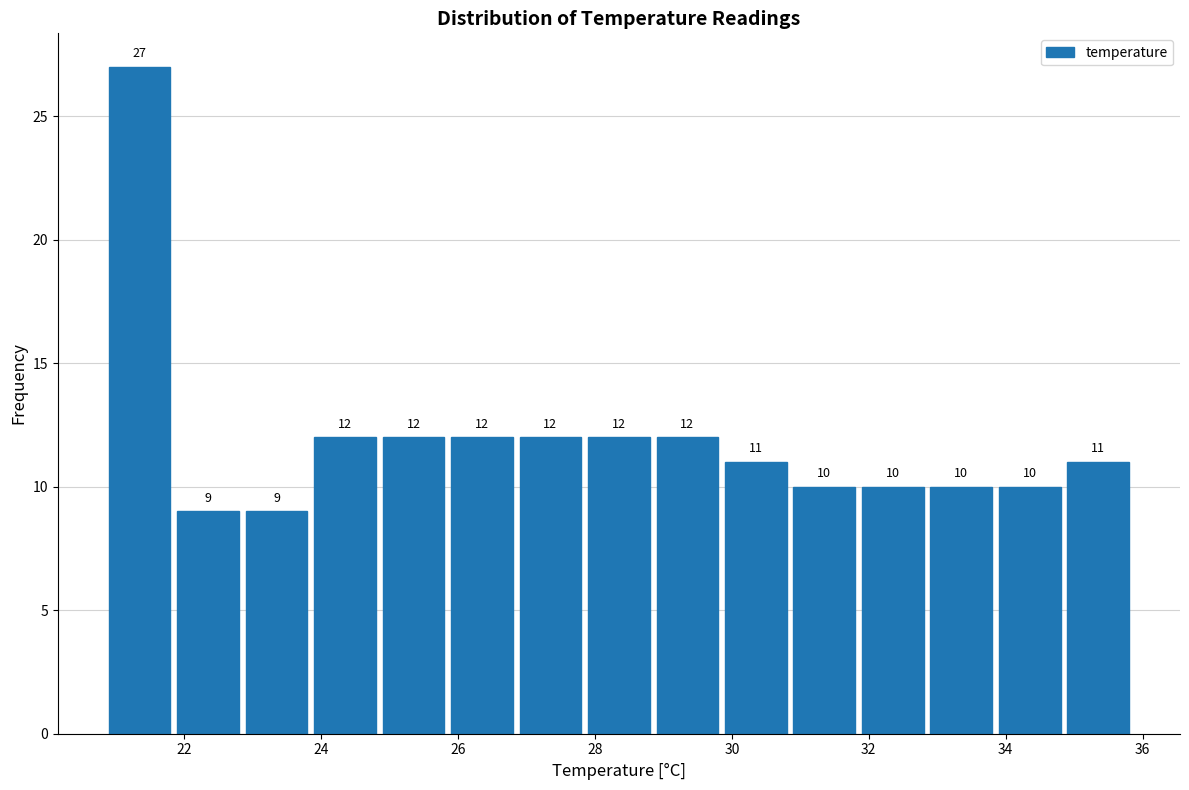

What is the height of the bar covering 20.9 to 21.9 on the x-axis? The bar edges are not printed on the chart, so give them approximately, as read against the axis.

27